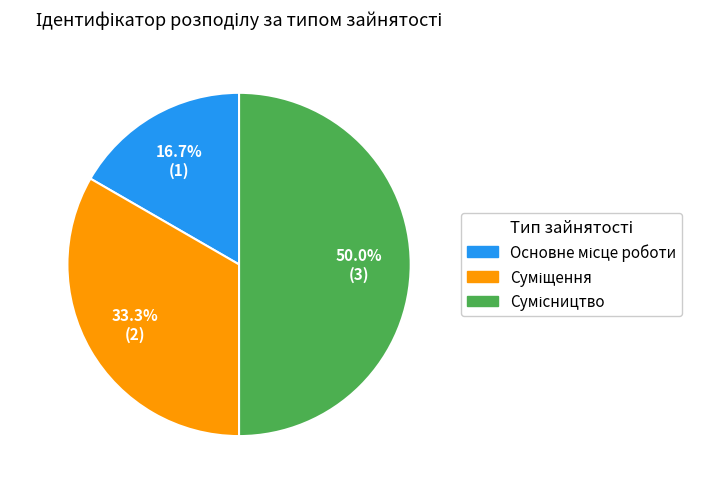

To the nearest percent, what is the difference between the Суміщення and Основне місце роботи slice percentages?

17%